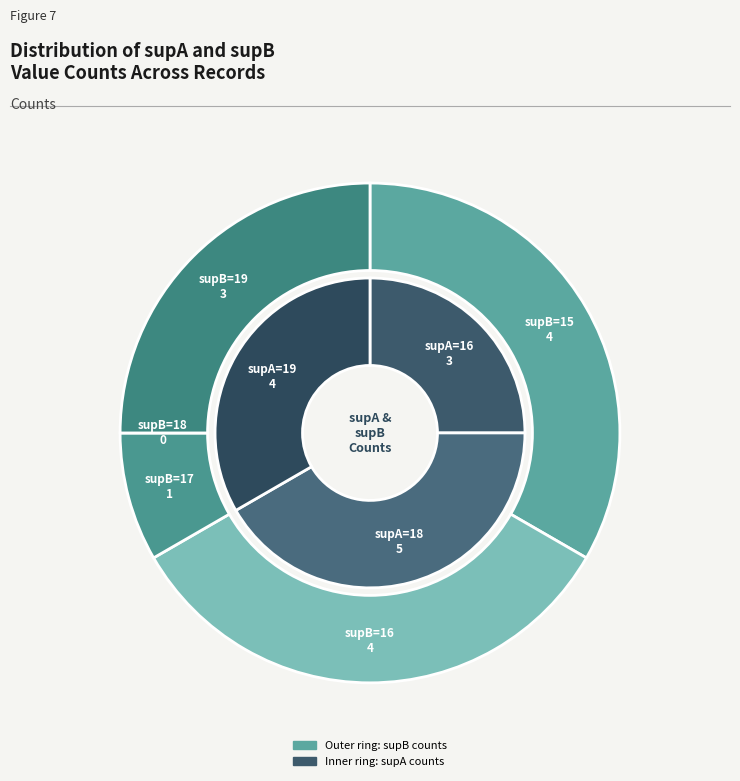

What is the largest slice in the pie chart?

15